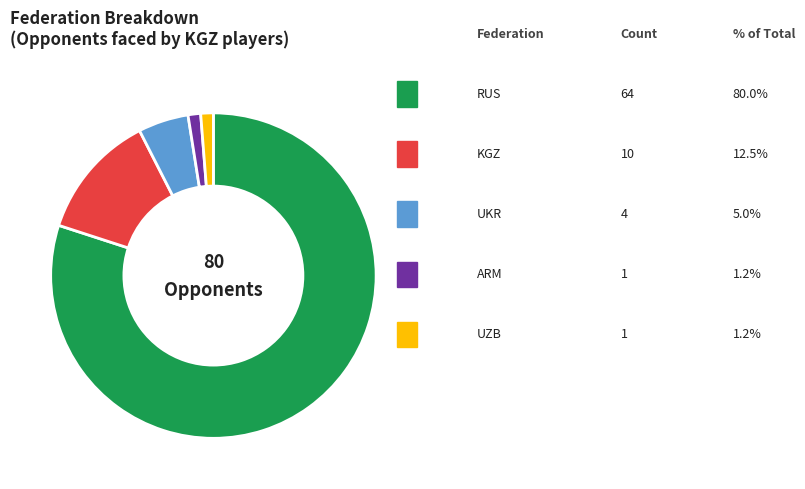

To the nearest percent, what is the difference between the UKR and UZB slice percentages?

4%